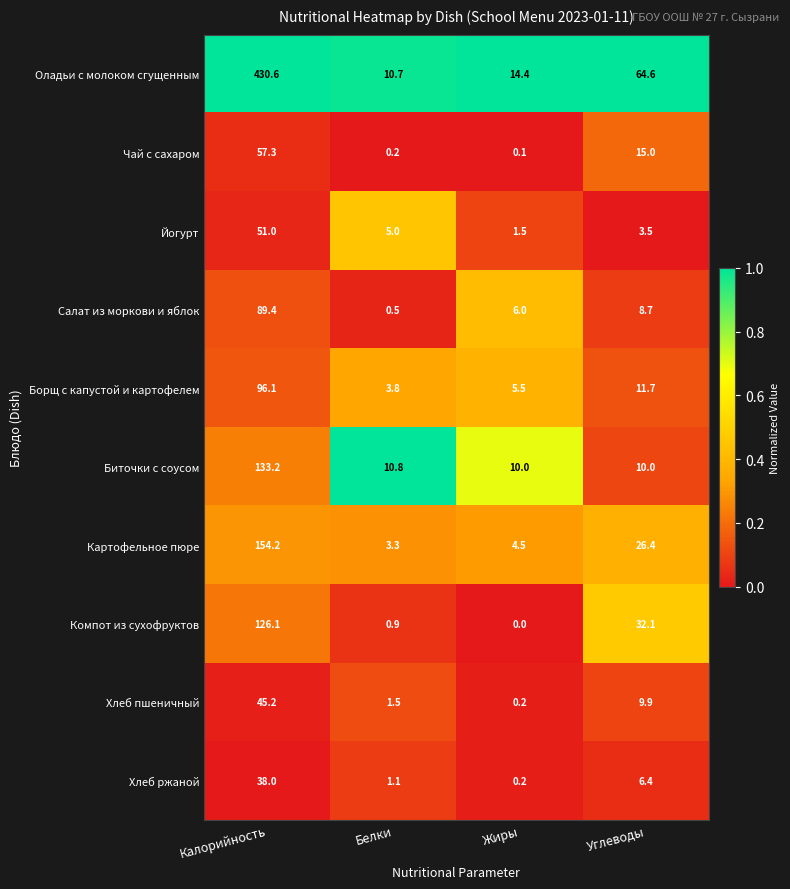

Which series has the largest total across all categories?

Оладьи с молоком сгущенным